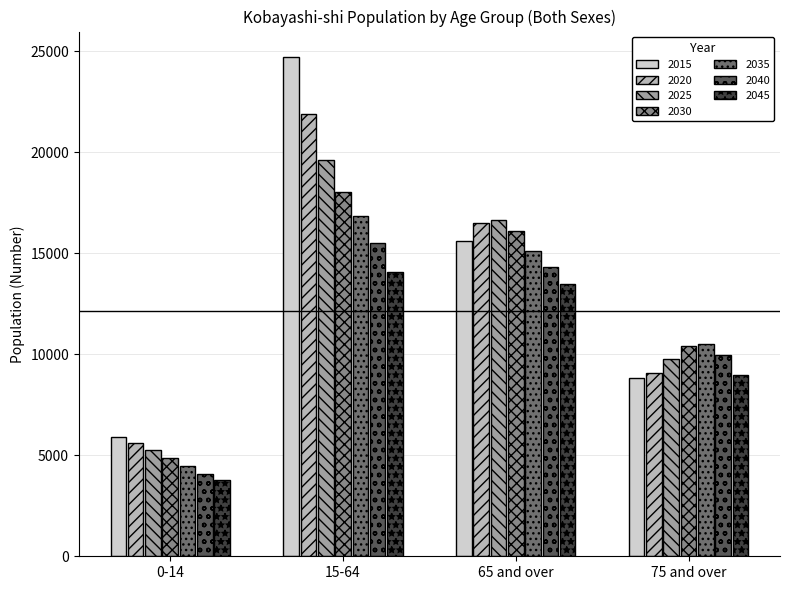

Reading left to right, extract all data points from this chart.

2015: 5906	24730	15585	8820
2020: 5583	21905	16482	9058
2025: 5241	19617	16624	9768
2030: 4844	18007	16076	10388
2035: 4448	16852	15114	10501
2040: 4088	15500	14299	9975
2045: 3759	14058	13491	8958